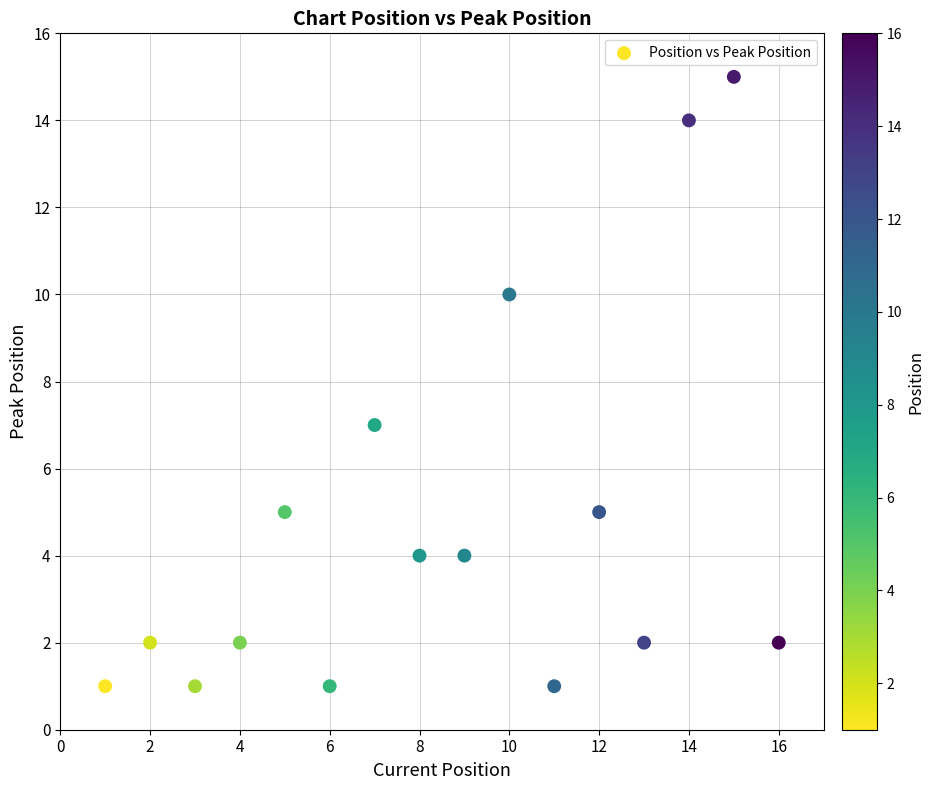

What is the range of X values (max minus min)?

15